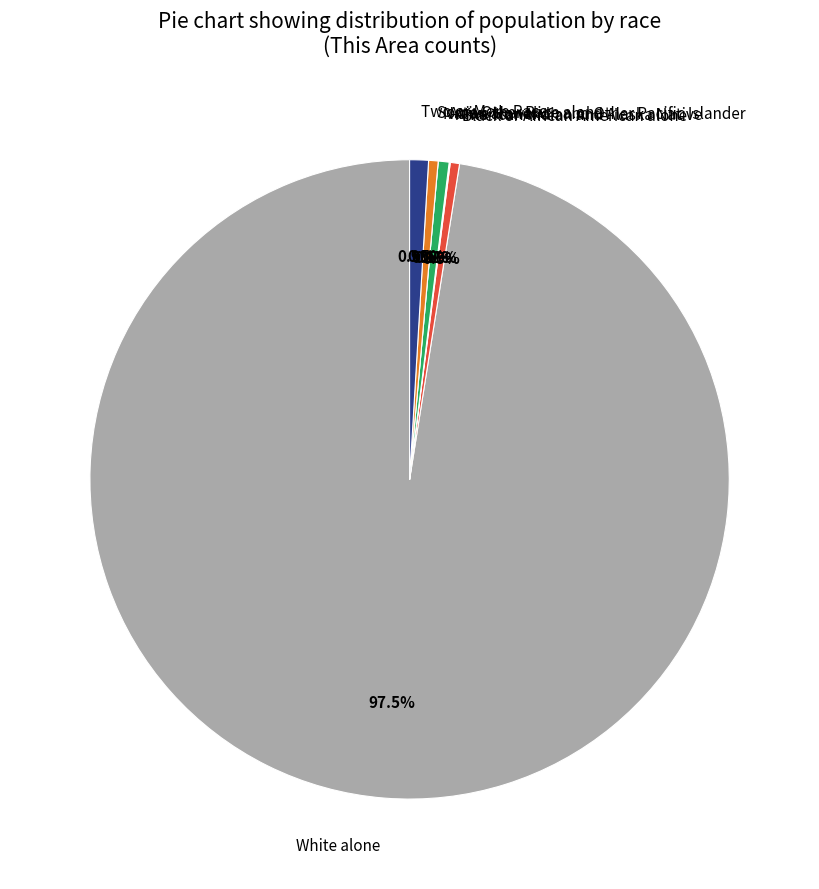

Which has a higher value, Some Other Race alone or American Indian and Alaska Native?

Some Other Race alone